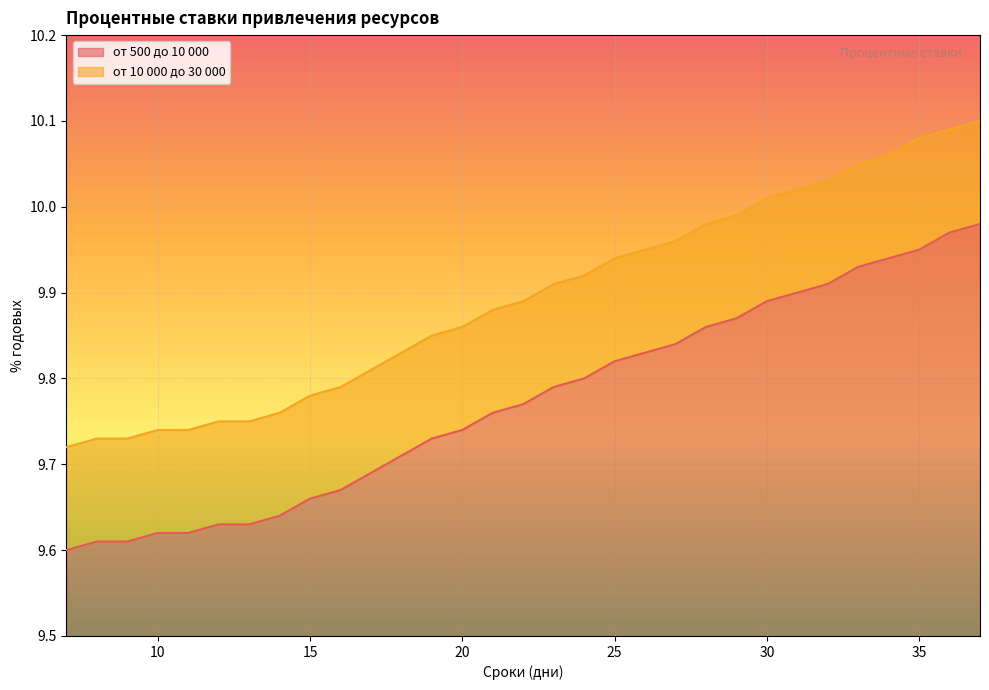

Reading left to right, transcribe all the data shown in this chart.

от 500 до 10 000: 9.6	9.6	9.6	9.6	9.6	9.6	9.6	9.6	9.7	9.7	9.7	9.7	9.7	9.7	9.8	9.8	9.8	9.8	9.8	9.8	9.8	9.9	9.9	9.9	9.9	9.9	9.9	9.9	9.9	10.0	10.0
от 10 000 до 30 000: 9.7	9.7	9.7	9.7	9.7	9.8	9.8	9.8	9.8	9.8	9.8	9.8	9.8	9.9	9.9	9.9	9.9	9.9	9.9	9.9	10.0	10.0	10.0	10.0	10.0	10.0	10.1	10.1	10.1	10.1	10.1